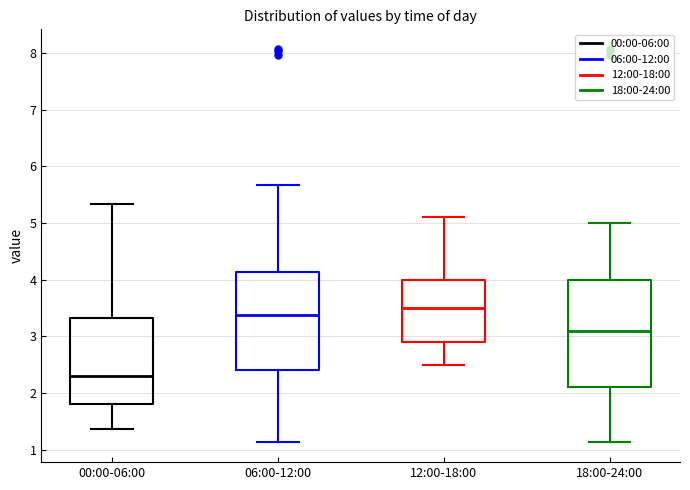

Which box has the lowest median line?

00:00-06:00